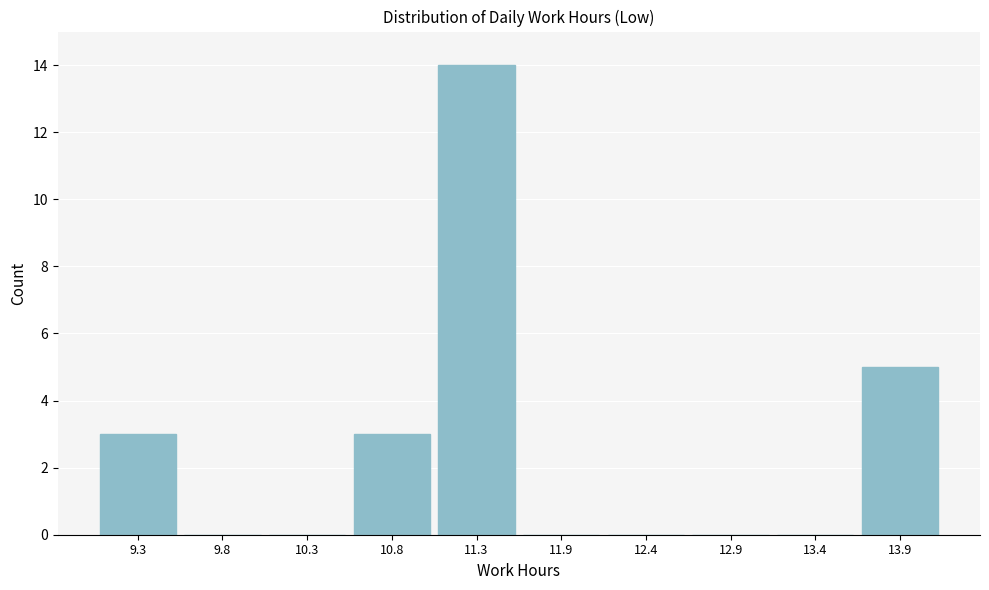

Reading left to right, transcribe this chart: for each bar, give the range it covers on the x-axis and its height. Neither the bar edges nor the heights are printed on the chart, so give them approximately, as read against the axes.

9.0 to 9.5: 3
9.5 to 10.1: 0
10.1 to 10.6: 0
10.6 to 11.1: 3
11.1 to 11.6: 14
11.6 to 12.1: 0
12.1 to 12.6: 0
12.6 to 13.1: 0
13.1 to 13.7: 0
13.7 to 14.2: 5